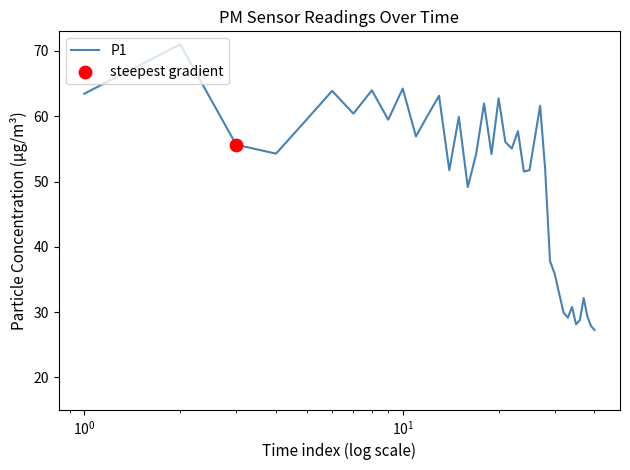

What is the minimum value shown in the chart?

27.3